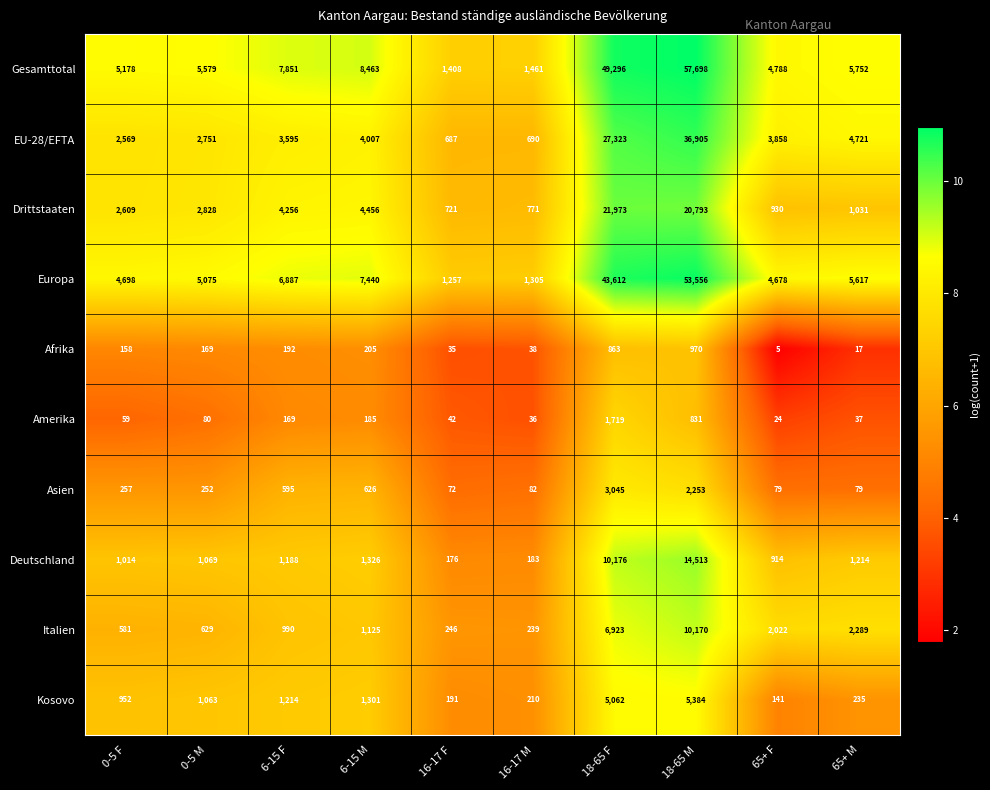

What is the difference between the maximum and second lowest values in the Asien series?

2966